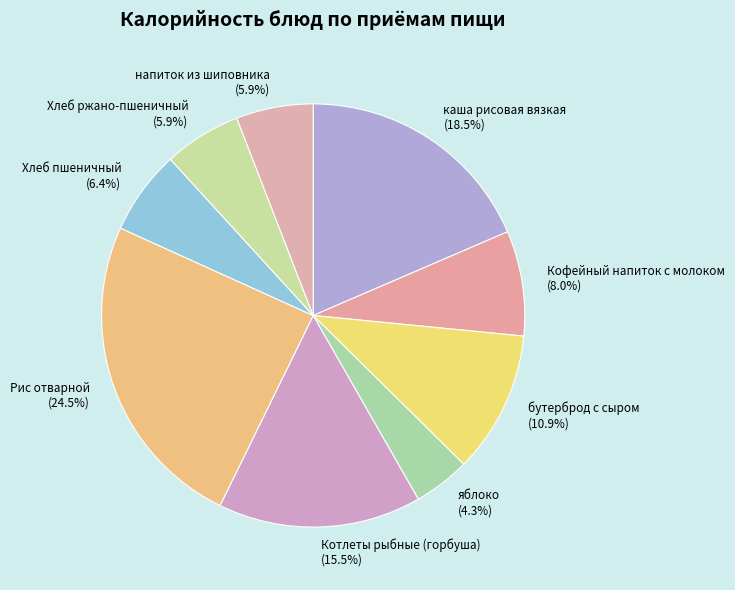

True or false: Хлеб ржано-пшеничный accounts for 6% of the total.

True